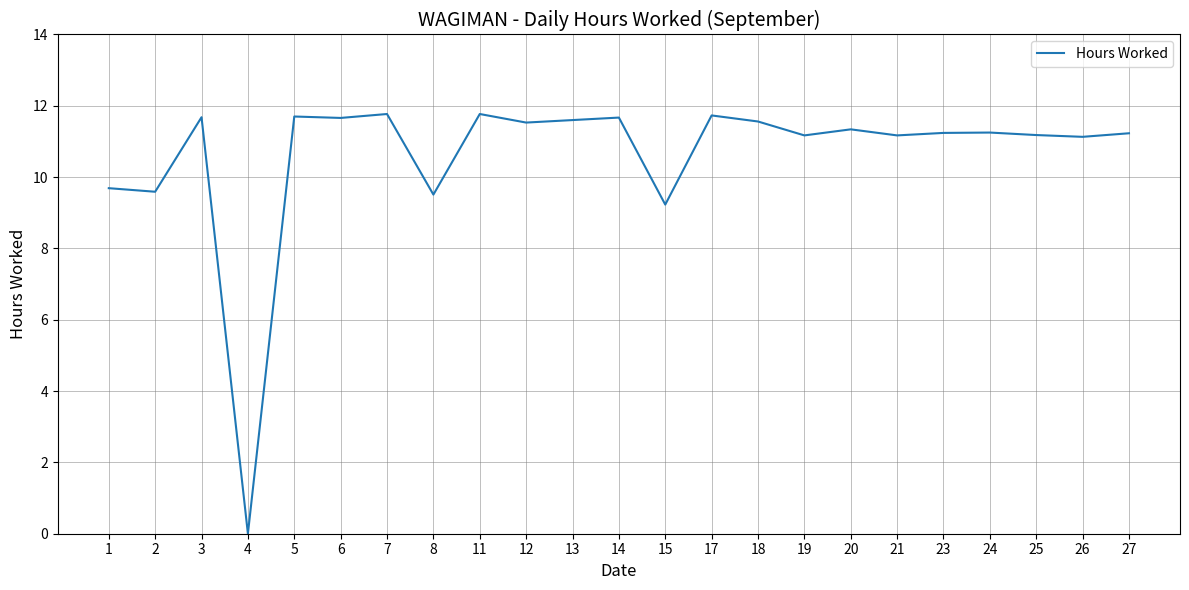

The chart shows a value of 11.2 at 23. True or false?

True